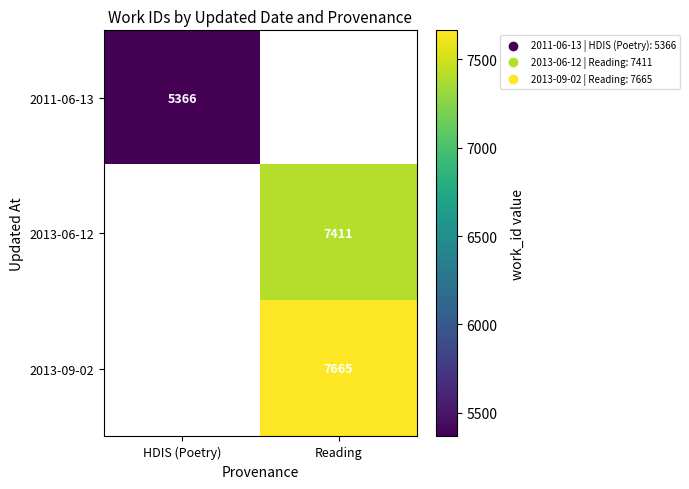

True or false: 2013-06-12 has a value of 2474 at Reading.

False